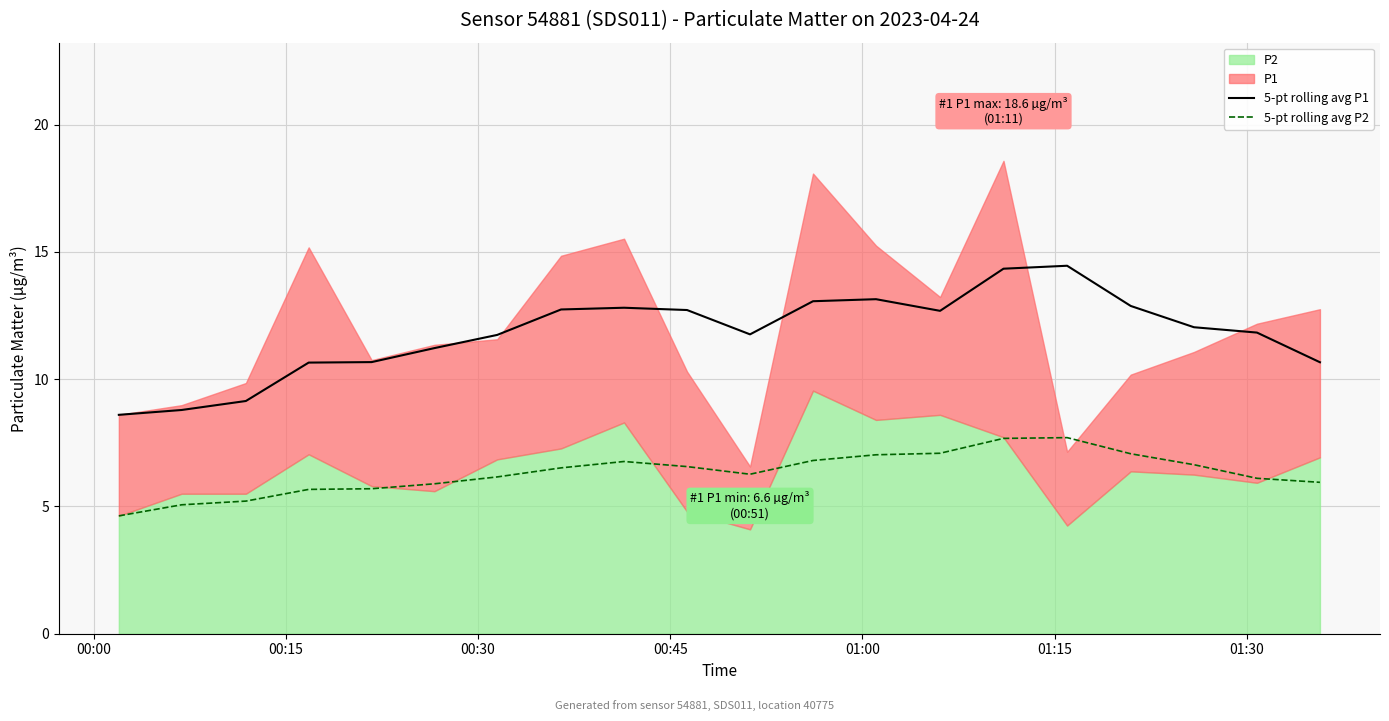

True or false: 5-pt rolling avg P1 and 5-pt rolling avg P2 cross at least once.

False